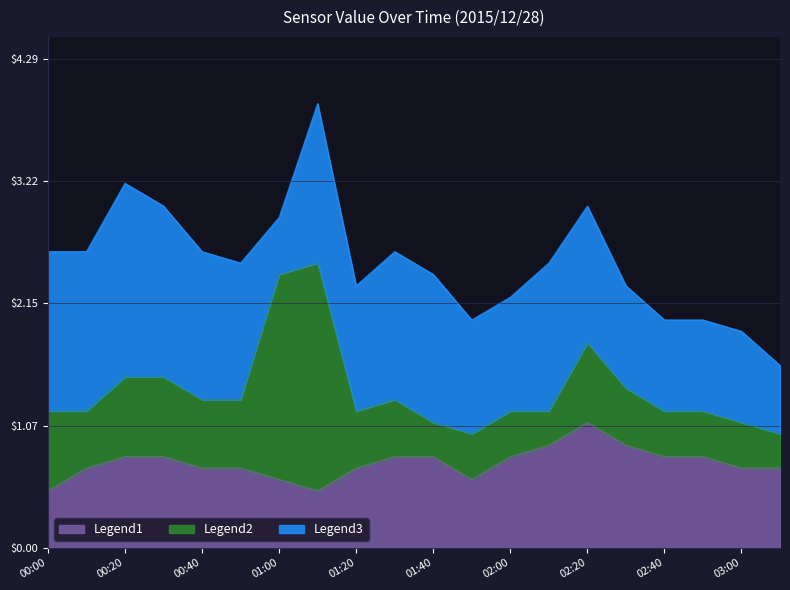

What are all the series names shown in the legend?

Legend1, Legend2, Legend3